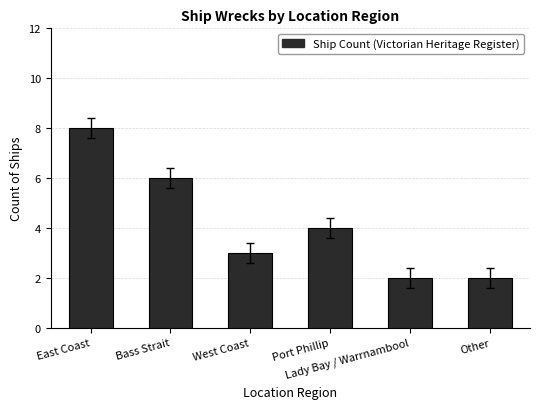

Reading right to left, what are all the values shown in this chart?

2	2	4	3	6	8